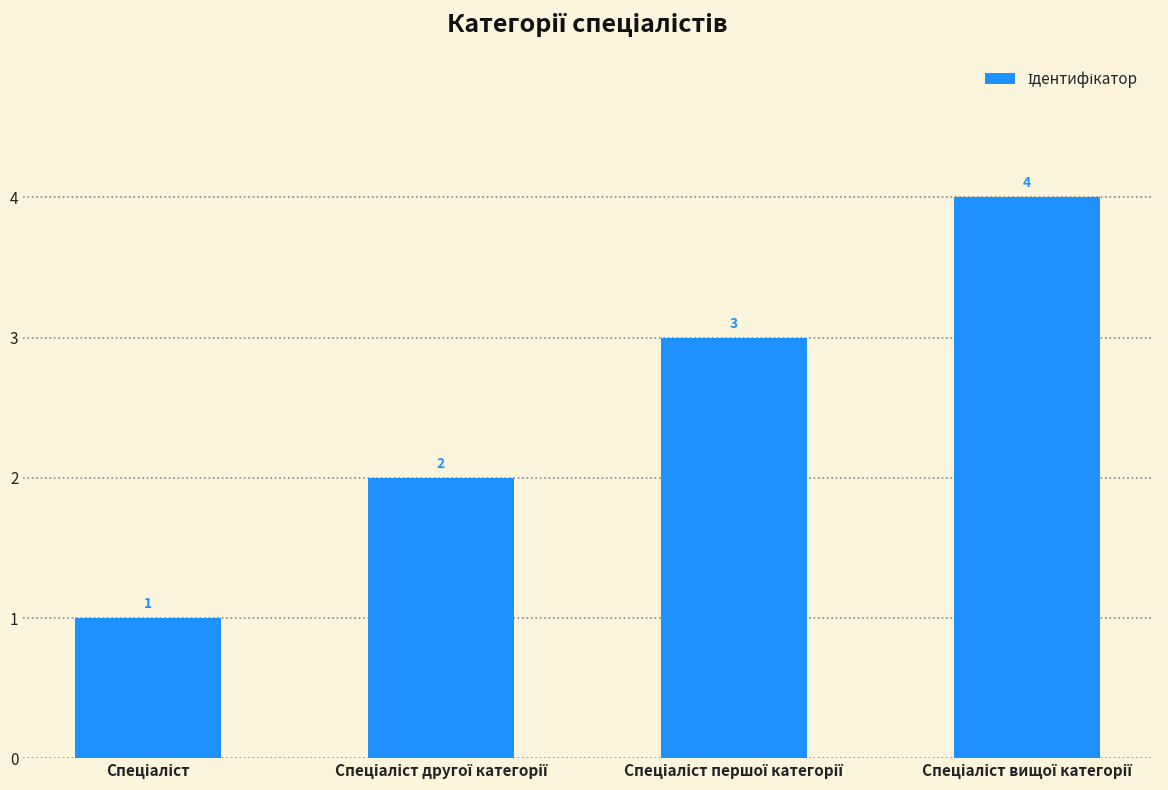

What is the value of the 1st bar from the left?

1